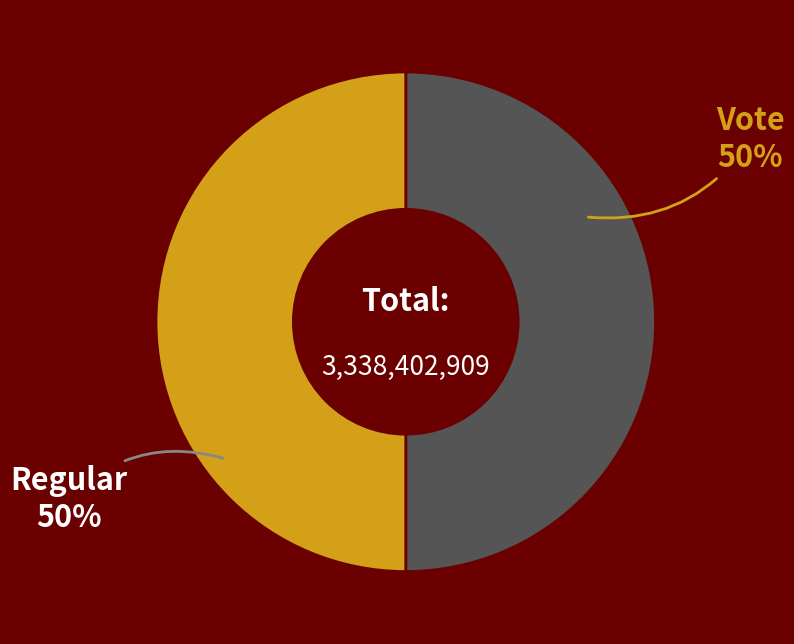

To the nearest percent, what percentage of the pie is Vote?

50%